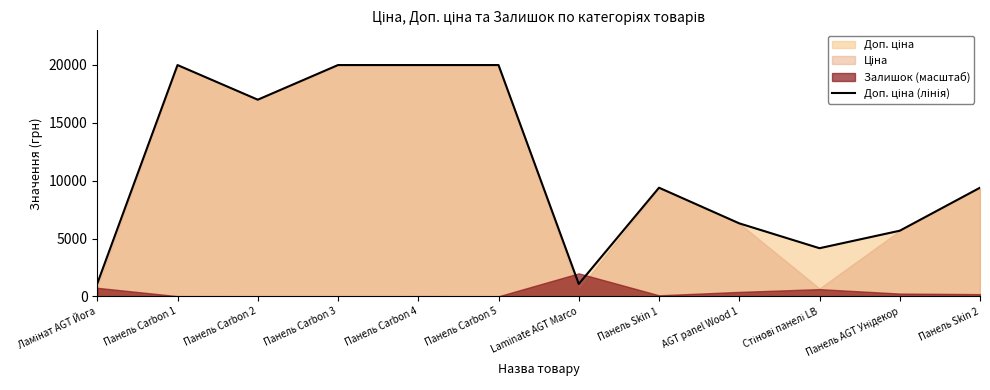

List the labels in order of value, largest first.

Панель Carbon 1, Панель Carbon 3, Панель Carbon 4, Панель Carbon 5, Панель Carbon 2, Панель Skin 1, Панель Skin 2, AGT panel Wood 1, Панель AGT Унідекор, Стінові панелі LB, Ламінат AGT Йога, Laminate AGT Marco